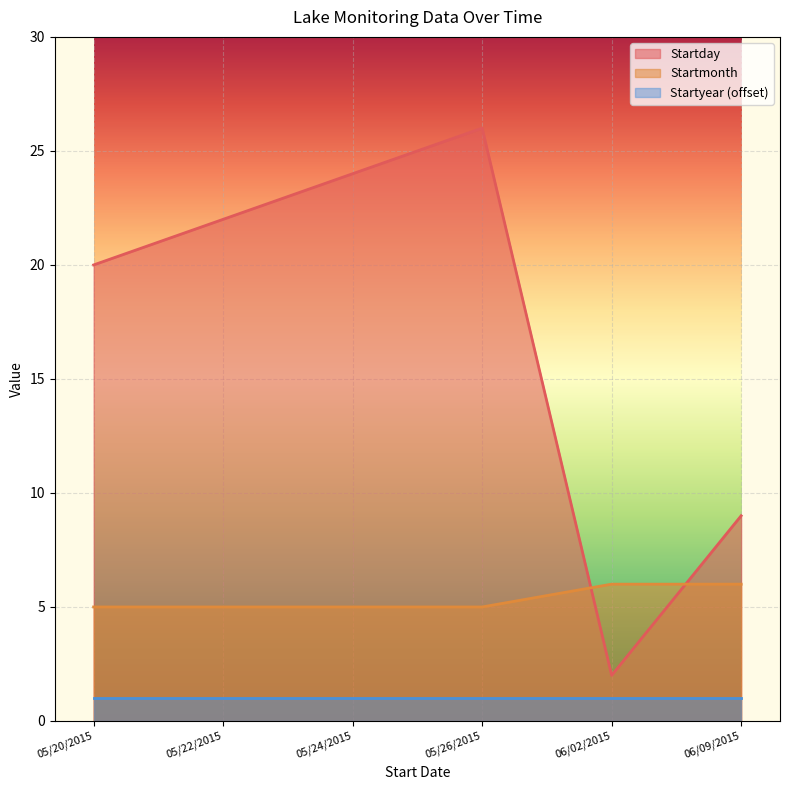

What is the sum of all Startday values?

103